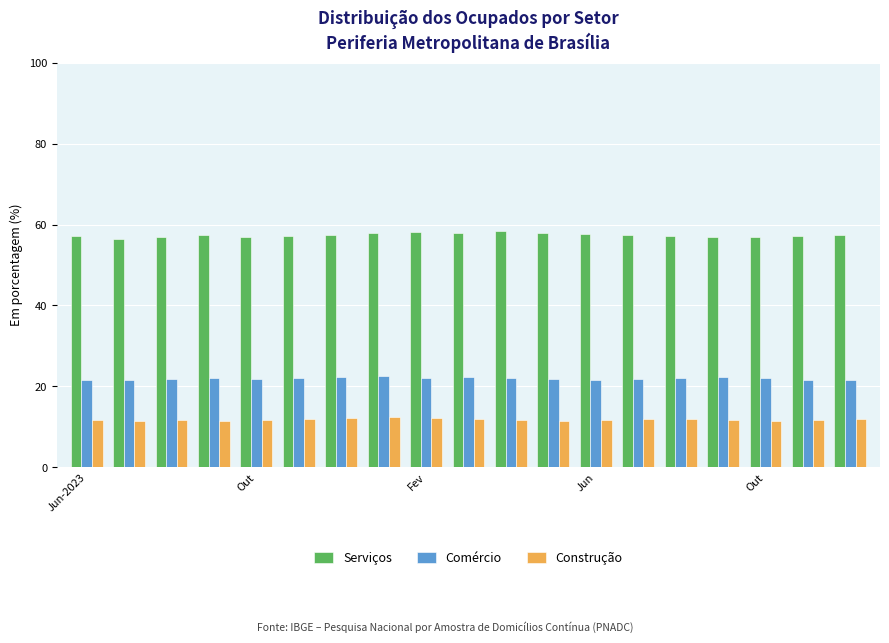

What is the average value of the Construção series?

11.8